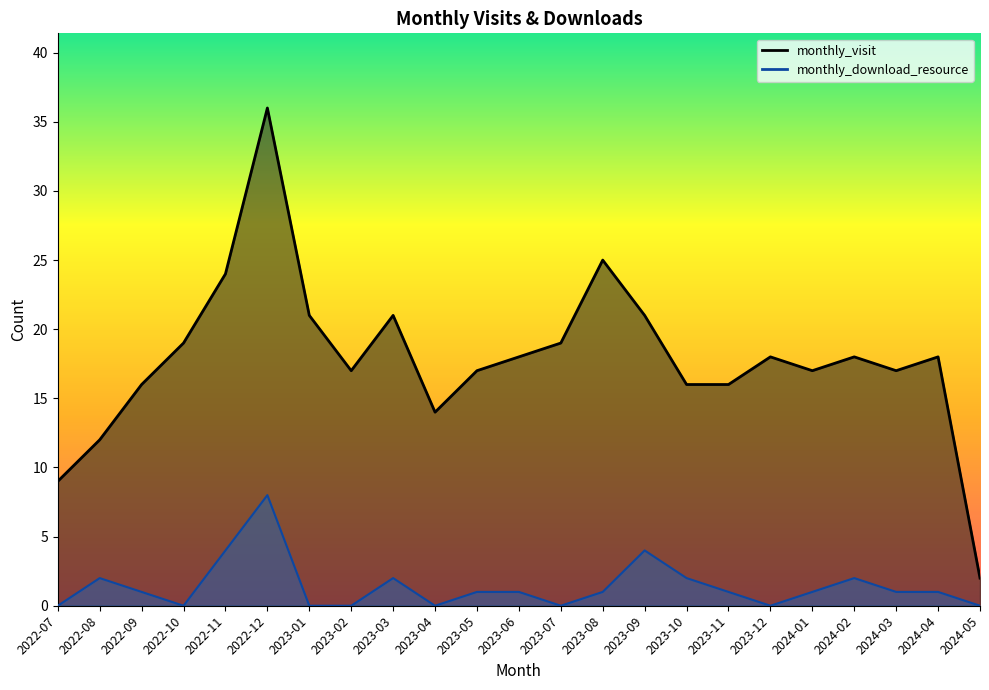

List the labels in order of monthly_visit value, largest first.

2022-12, 2023-08, 2022-11, 2023-01, 2023-03, 2023-09, 2022-10, 2023-07, 2023-06, 2023-12, 2024-02, 2024-04, 2023-02, 2023-05, 2024-01, 2024-03, 2022-09, 2023-10, 2023-11, 2023-04, 2022-08, 2022-07, 2024-05